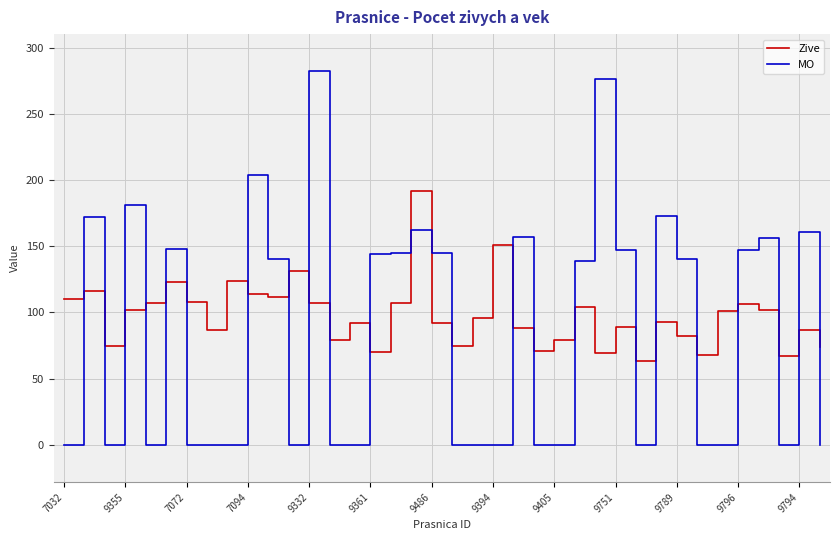

What is the highest value of the MO series?

282